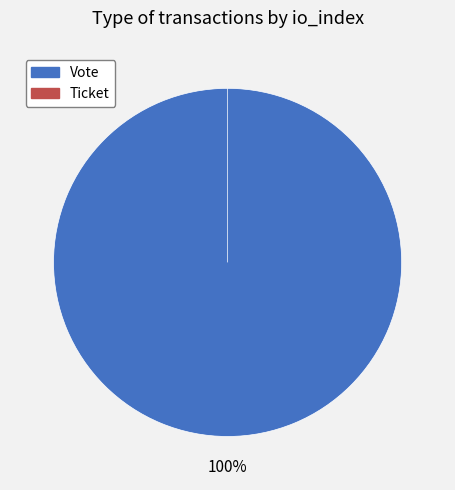

To the nearest percent, what is the difference between the largest and smallest slice percentages?

100%